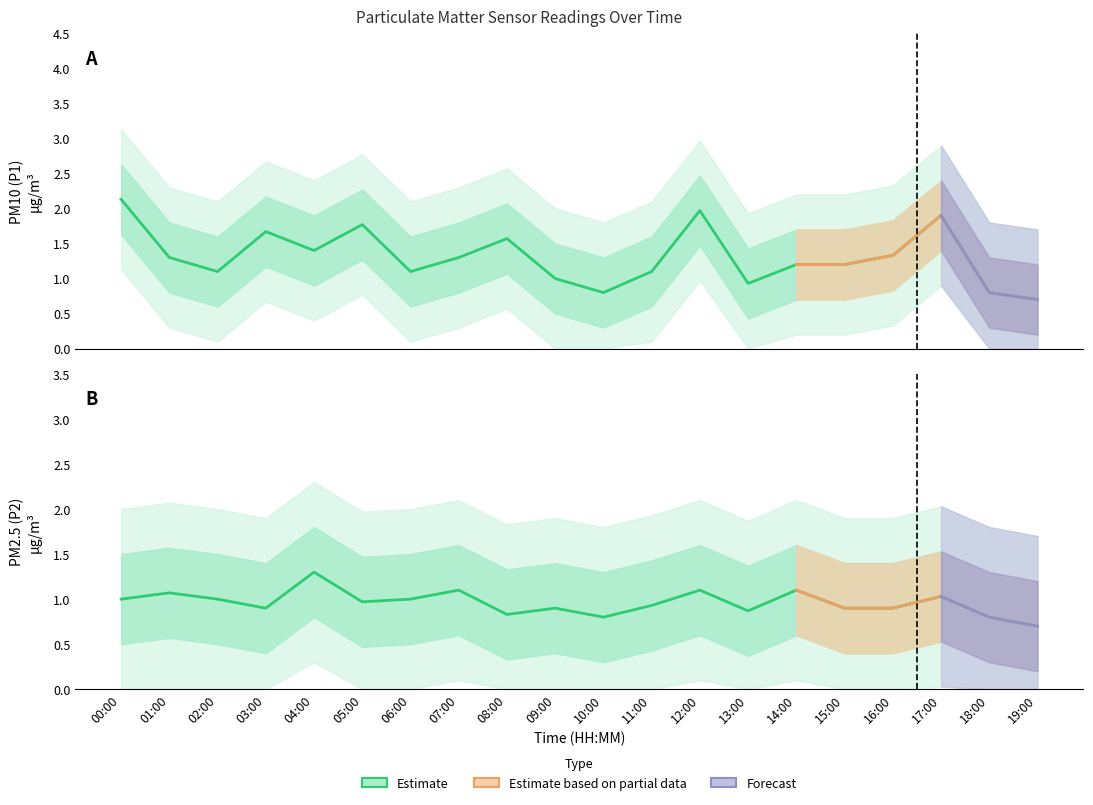

Which category has the highest value in the P1 series?

00:00